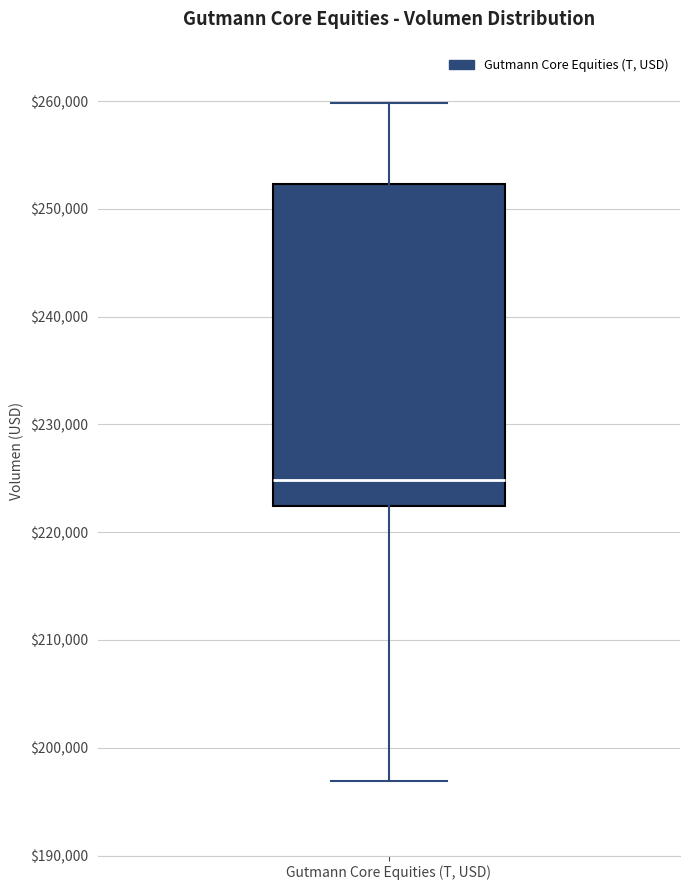

Transcribe this box plot: give where the median line is, the range the box spans, and where the two whiskers end, as read against the y-axis. The values are not printed on the chart, so give them approximately, as read against the axis.

median 225000, box 222000 to 252000, whiskers 197000 to 260000